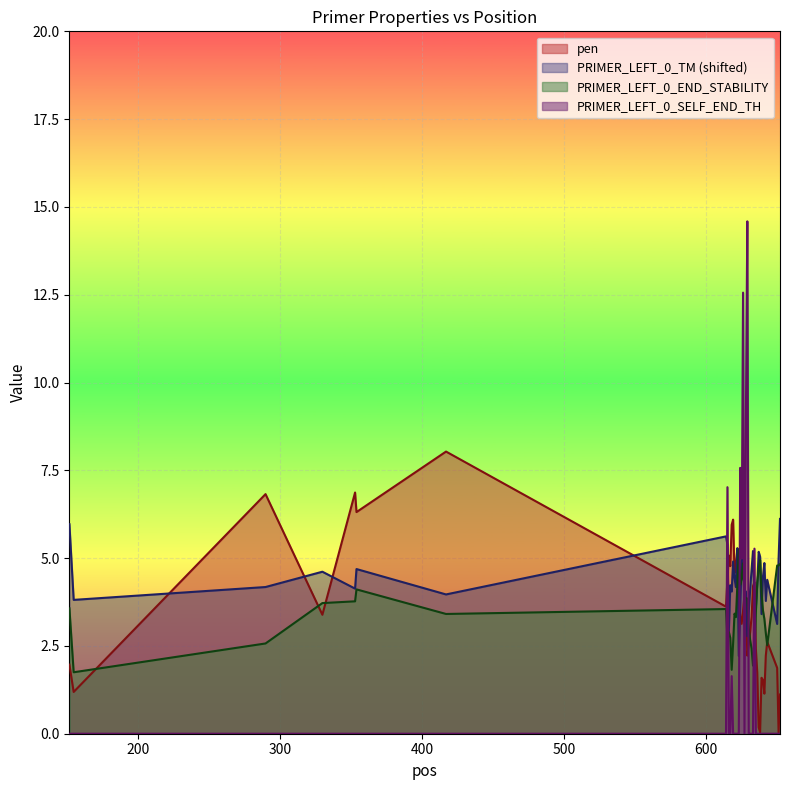

What is the value of the PRIMER_LEFT_0_TM point at the 2nd from the left?

3.8